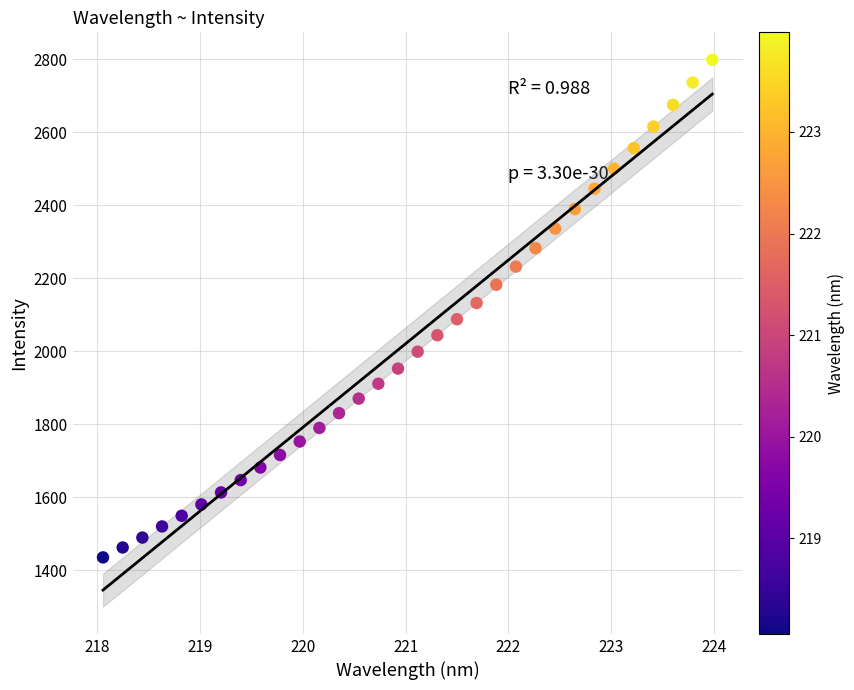

What is the range of Y values (max minus min)?

1363.5